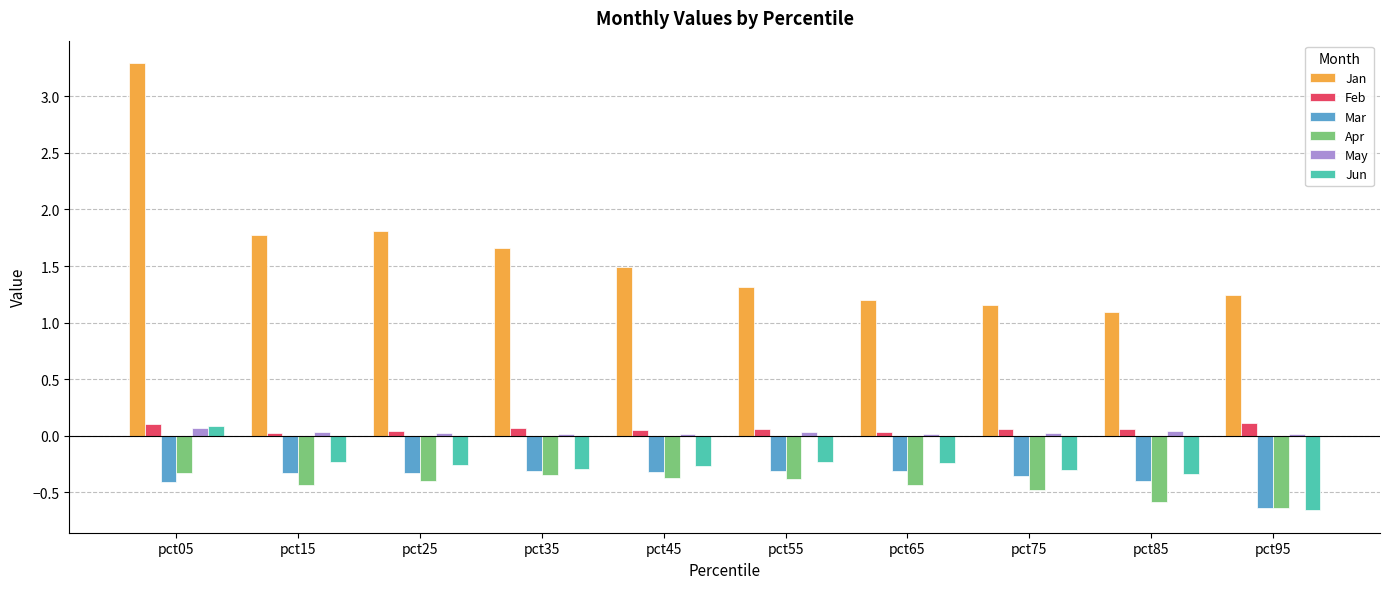

The value of May at pct85 is 0.0. True or false?

True